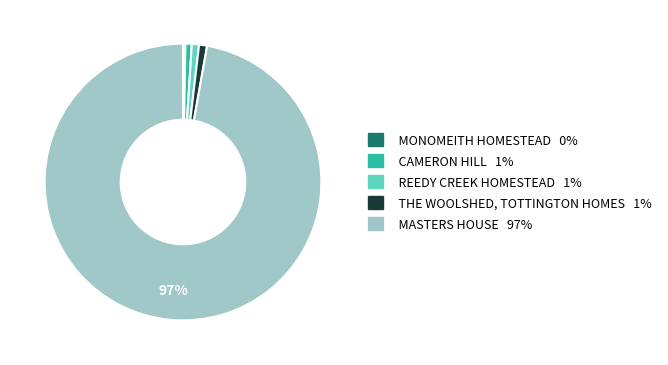

Is there any slice that represents more than half of the pie?

Yes